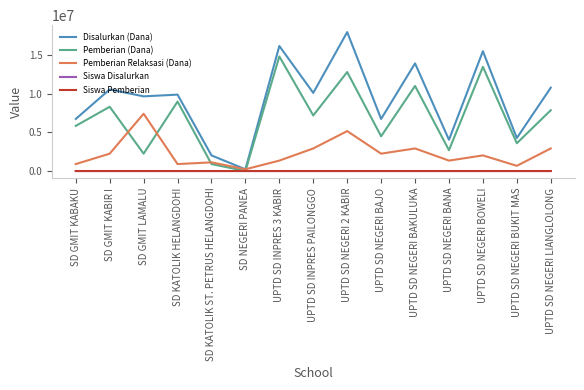

Rank the categories by Pemberian (Dana) value from lowest to highest.

SD NEGERI PANEA, SD KATOLIK ST. PETRUS HELANGDOHI, SD GMIT LAMALU, UPTD SD NEGERI BANA, UPTD SD NEGERI BUKIT MAS, UPTD SD NEGERI BAJO, SD GMIT KABAKU, UPTD SD INPRES PAILONGGO, UPTD SD NEGERI LIANGLOLONG, SD GMIT KABIR I, SD KATOLIK HELANGDOHI, UPTD SD NEGERI BAKULUKA, UPTD SD NEGERI 2 KABIR, UPTD SD NEGERI BOWELI, UPTD SD INPRES 3 KABIR